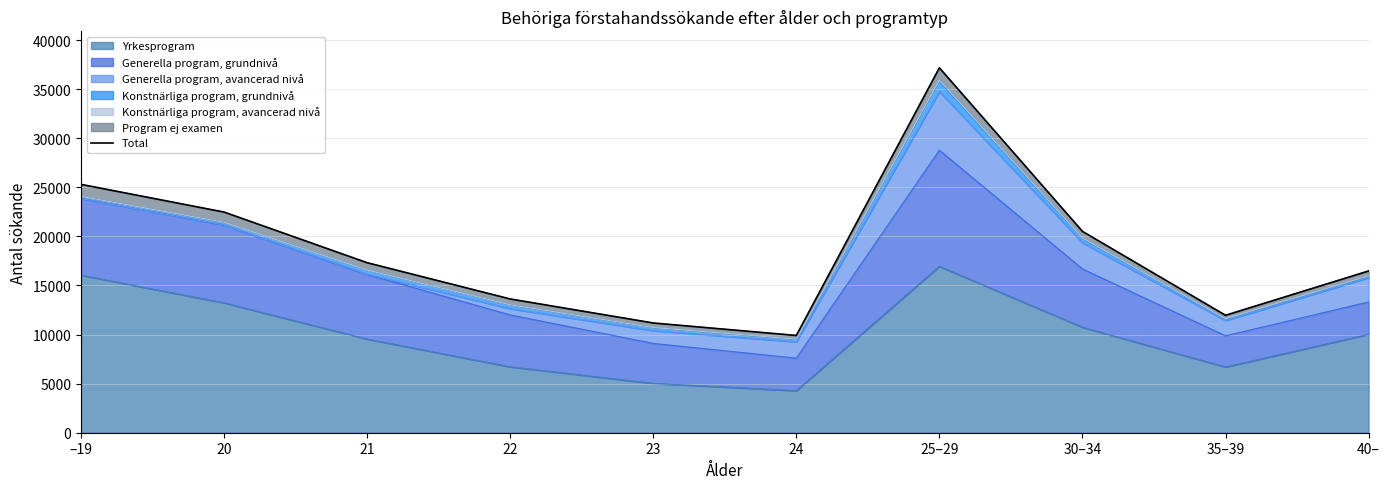

Rank the categories by value from lowest to highest.

24, 23, 35–39, 22, 40–, 21, 30–34, 20, –19, 25–29